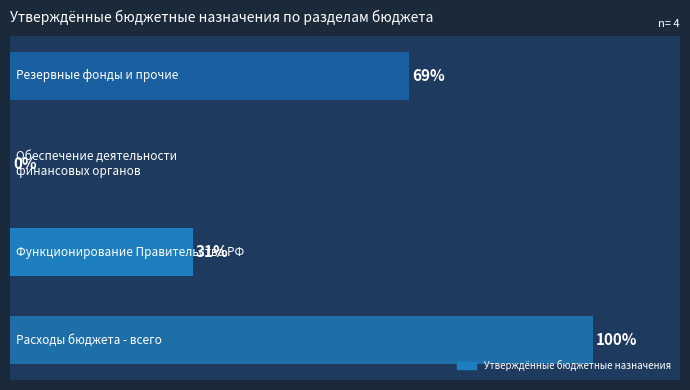

What is the average value?

50.0